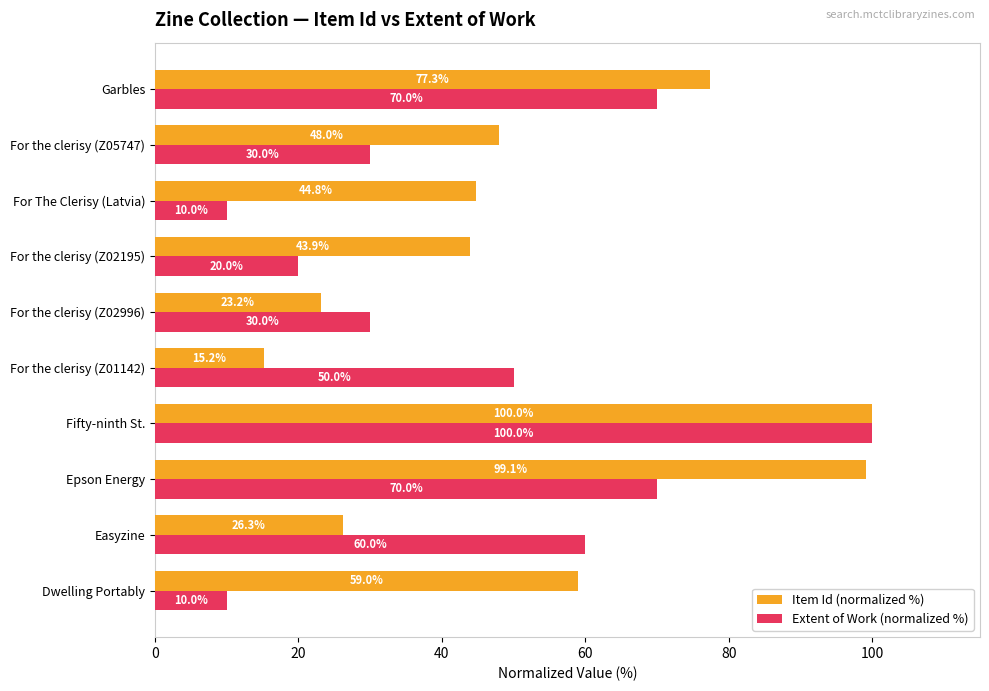

The Extent of Work (normalized %) series shows 70.0 at Garbles. True or false?

True